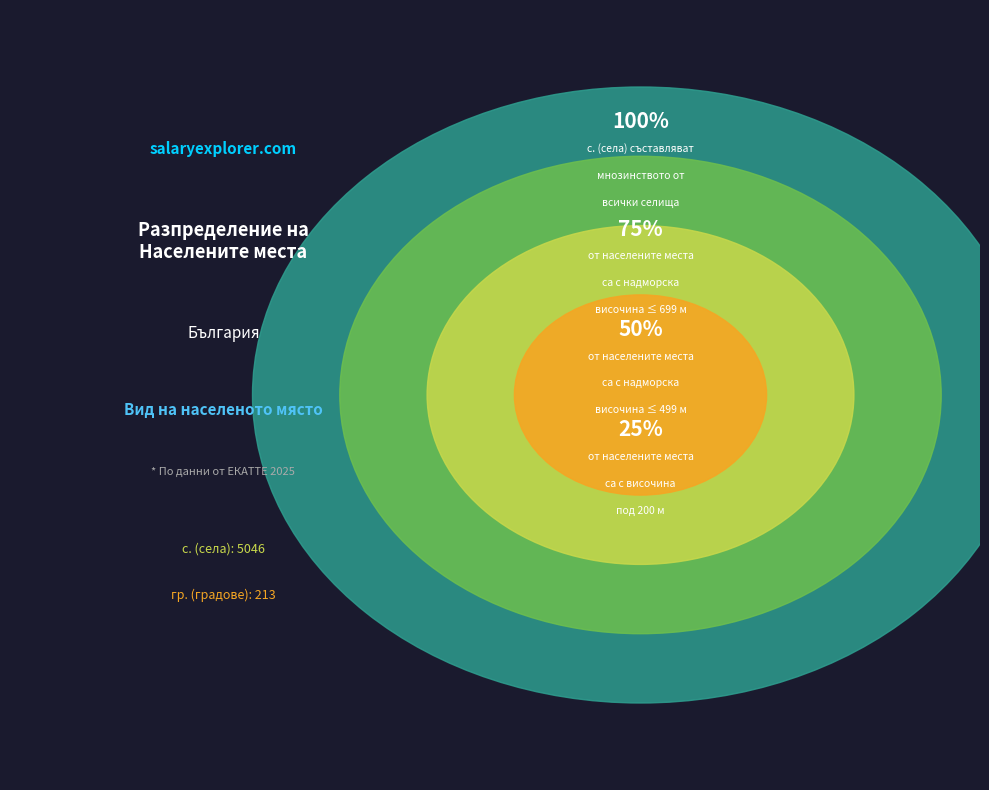

Do гр. and гр. together represent more than half of the pie?

No